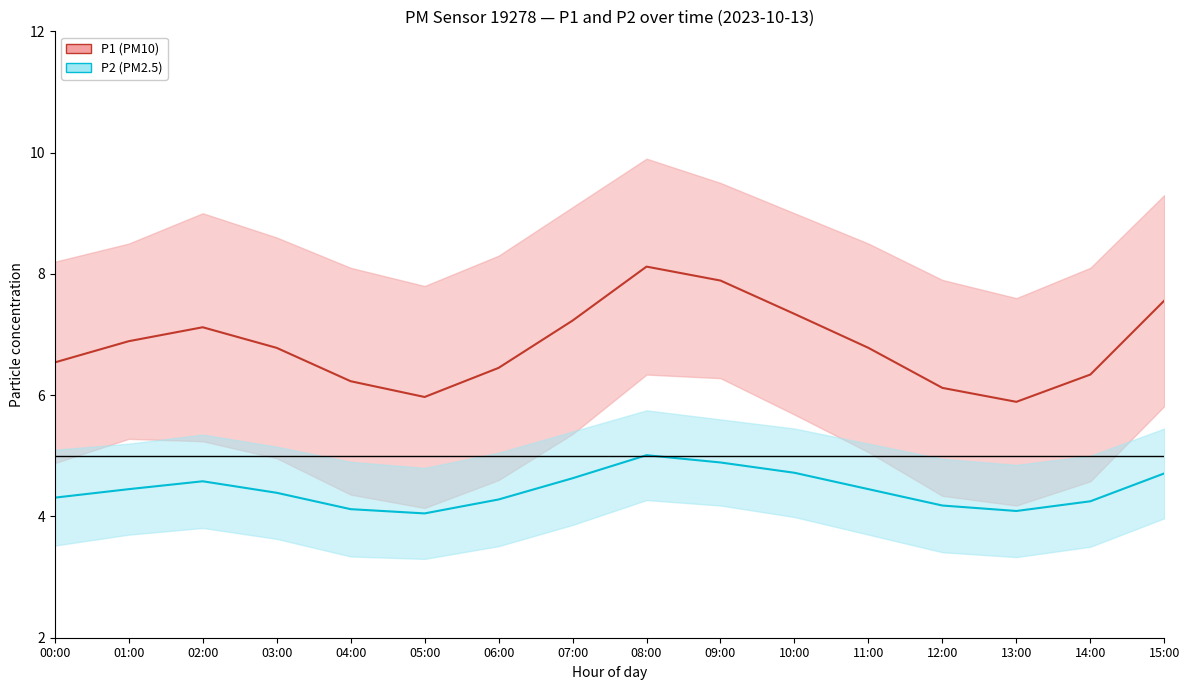

How many data points does each series have?

16